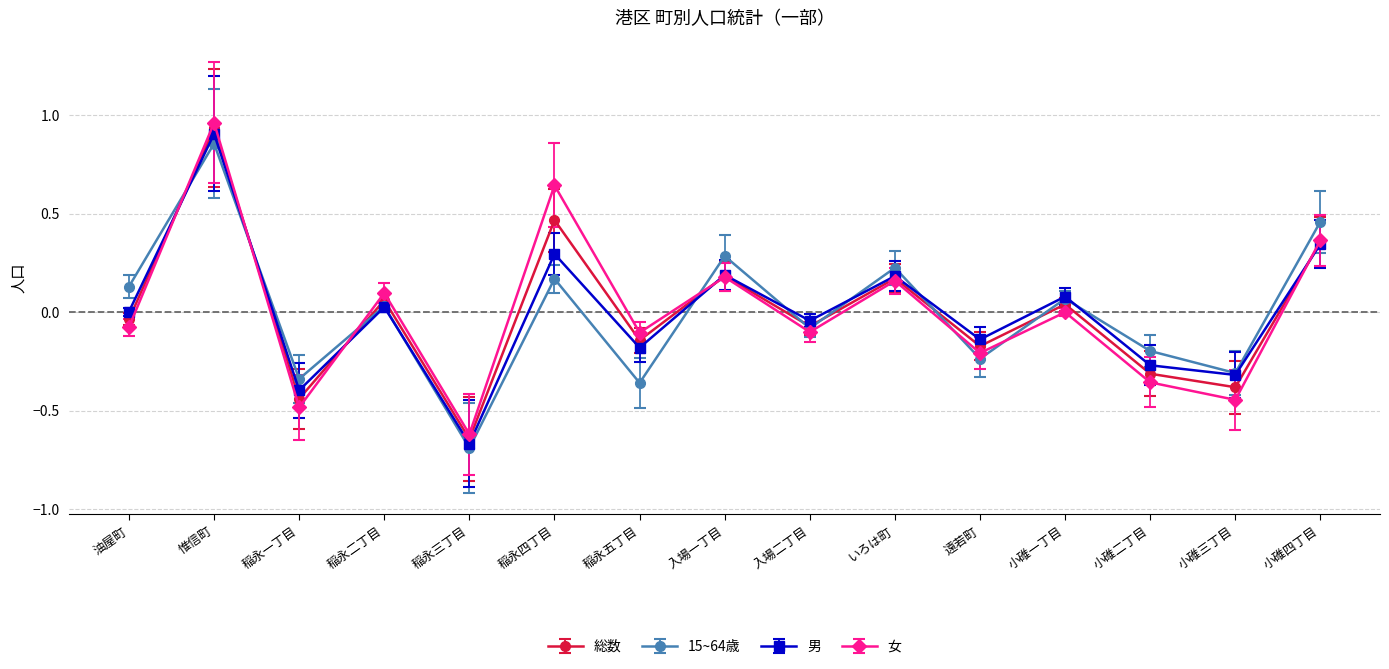

Does the chart display data point markers on the line(s)?

Yes